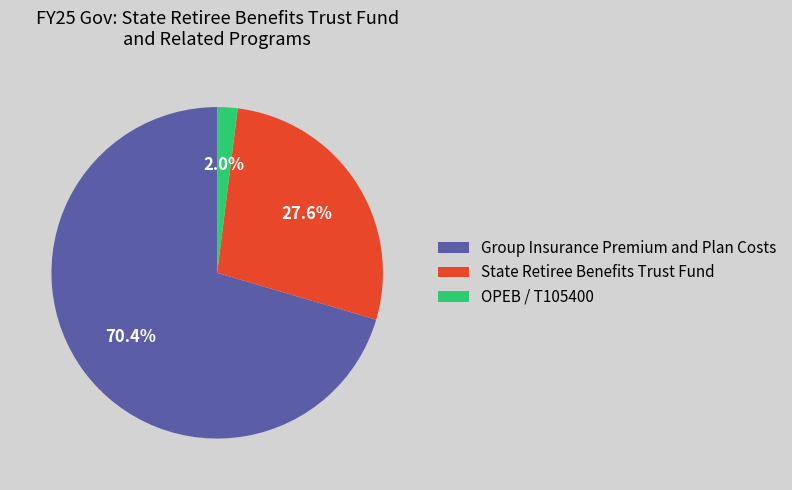

Do State Retiree Benefits Trust Fund and Group Insurance Premium and Plan Costs together represent more than half of the pie?

Yes